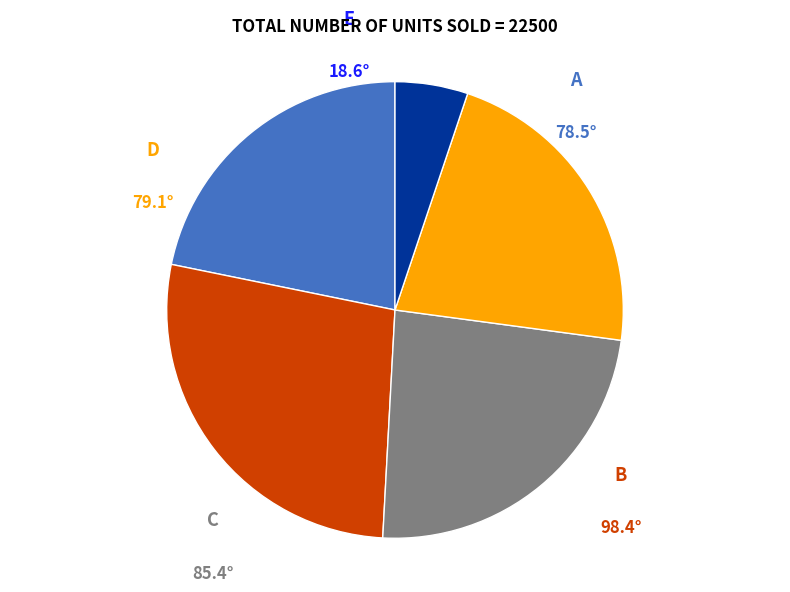

Is there any slice that represents more than half of the pie?

No